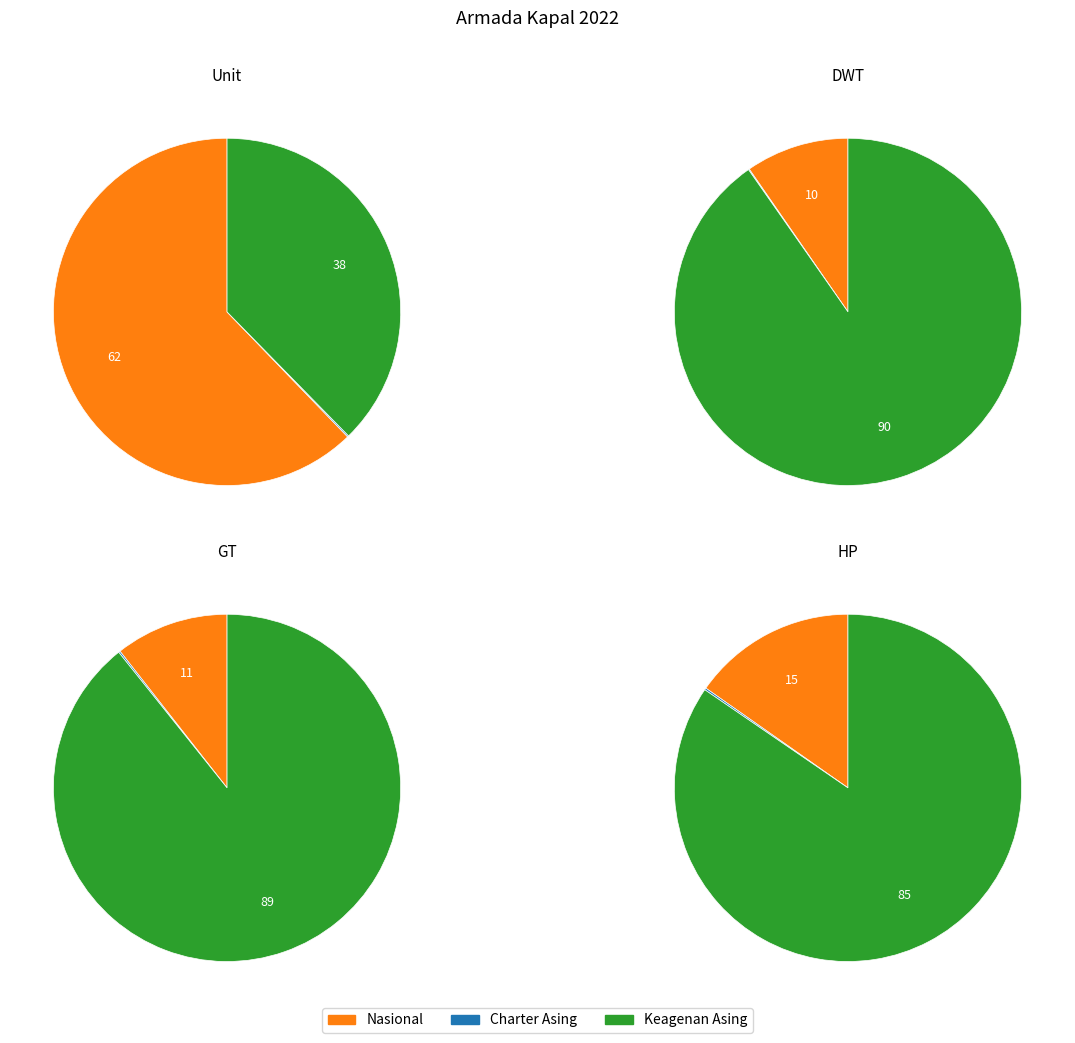

What percentage is the Nasional slice, to the nearest percent?

15%